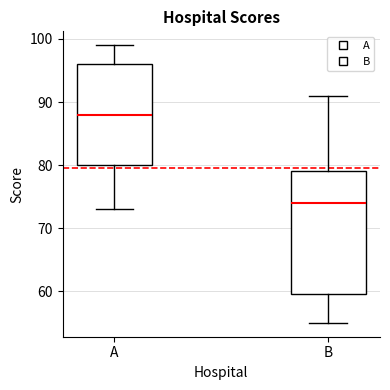

Reading left to right, read every box against the y-axis: the position of its median line, the range the box covers, and the ends of its whiskers. The values are not printed on the chart, so give them approximately, as read against the axis.

A: median 88, box 80 to 96, whiskers 73 to 99
B: median 74, box 60 to 79, whiskers 55 to 91